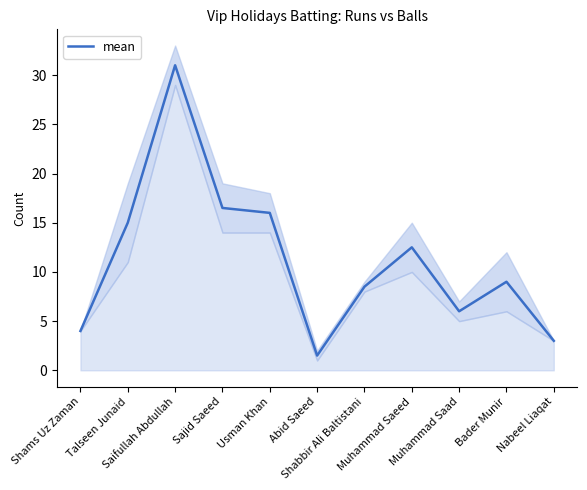

What is the label of the 9th point from the left?

Muhammad Saad